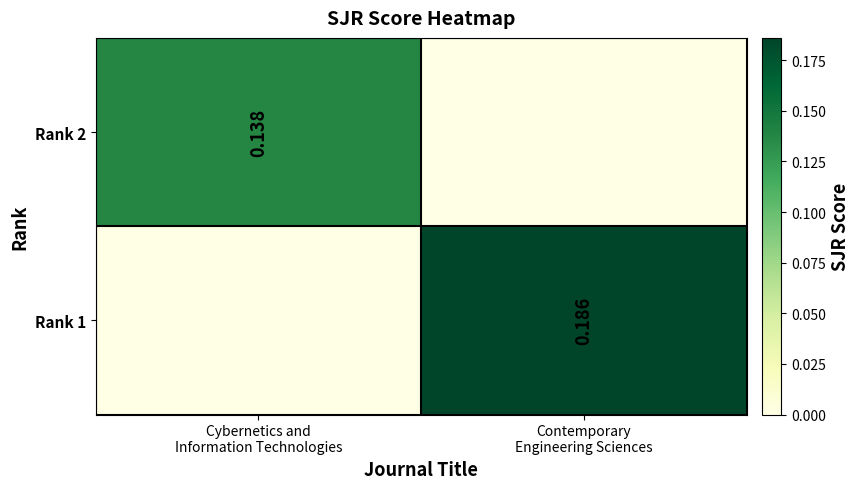

The Rank 1 series shows 0.1 at Cybernetics and Information Technologies. True or false?

False